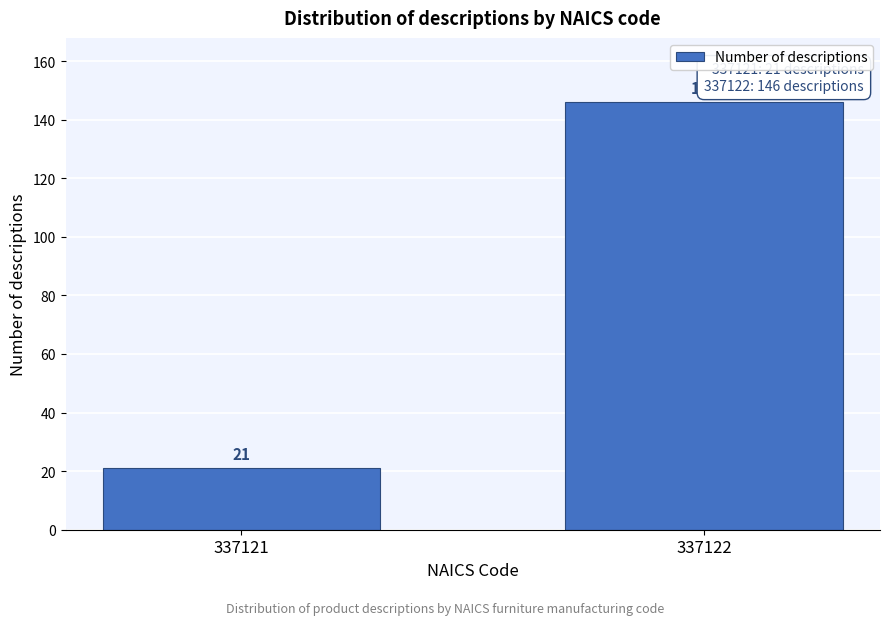

Reading right to left, extract all data points from this chart.

337122=146	337121=21